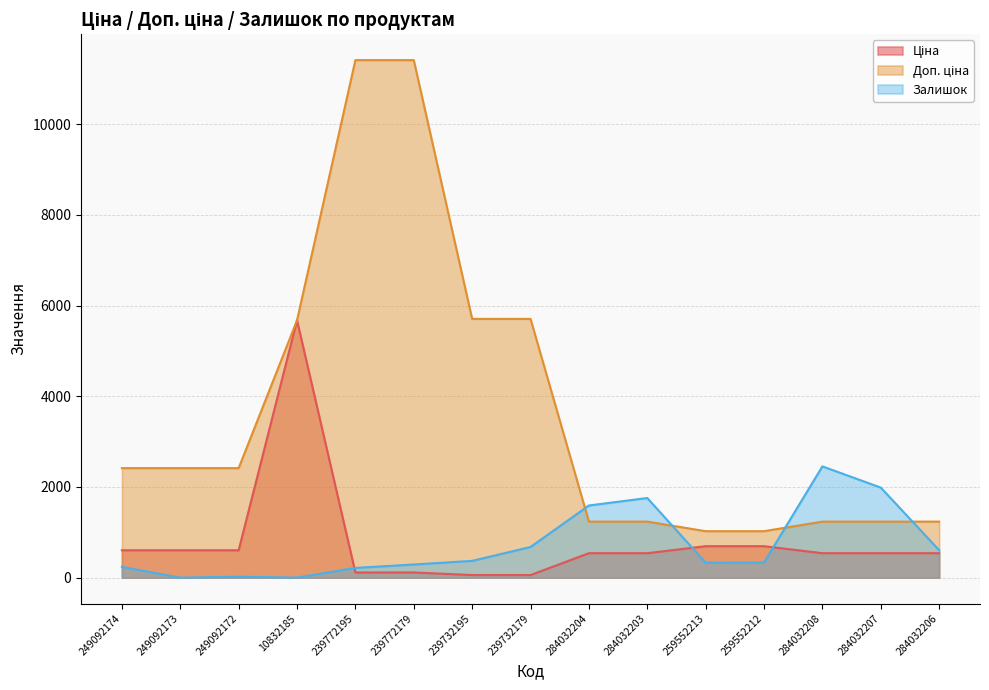

At which category is the sum across all series the highest?

239772179